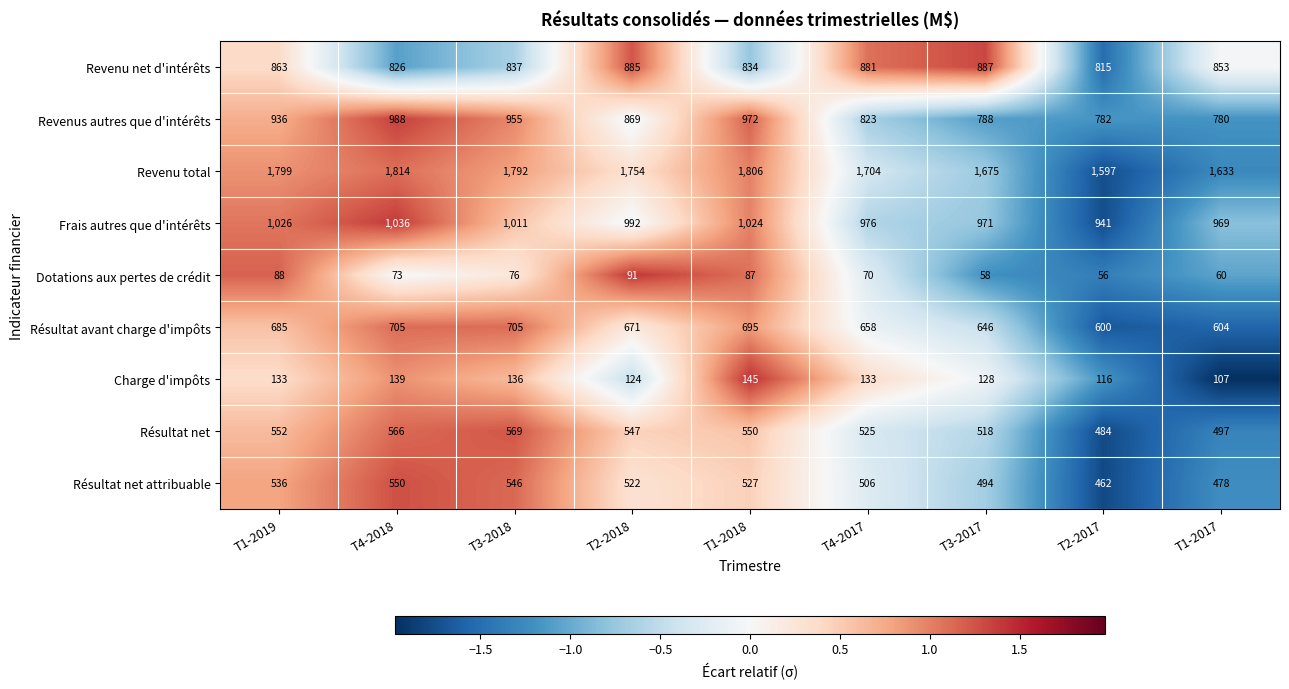

The value of Résultat net attribuable at T3-2017 is 227. True or false?

False